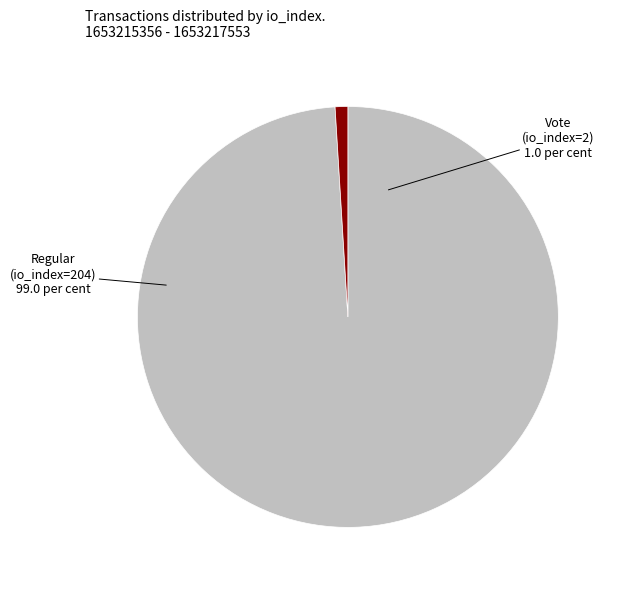

Combined, do Vote (io_index=2) and Regular (io_index=204) account for over 50%?

Yes